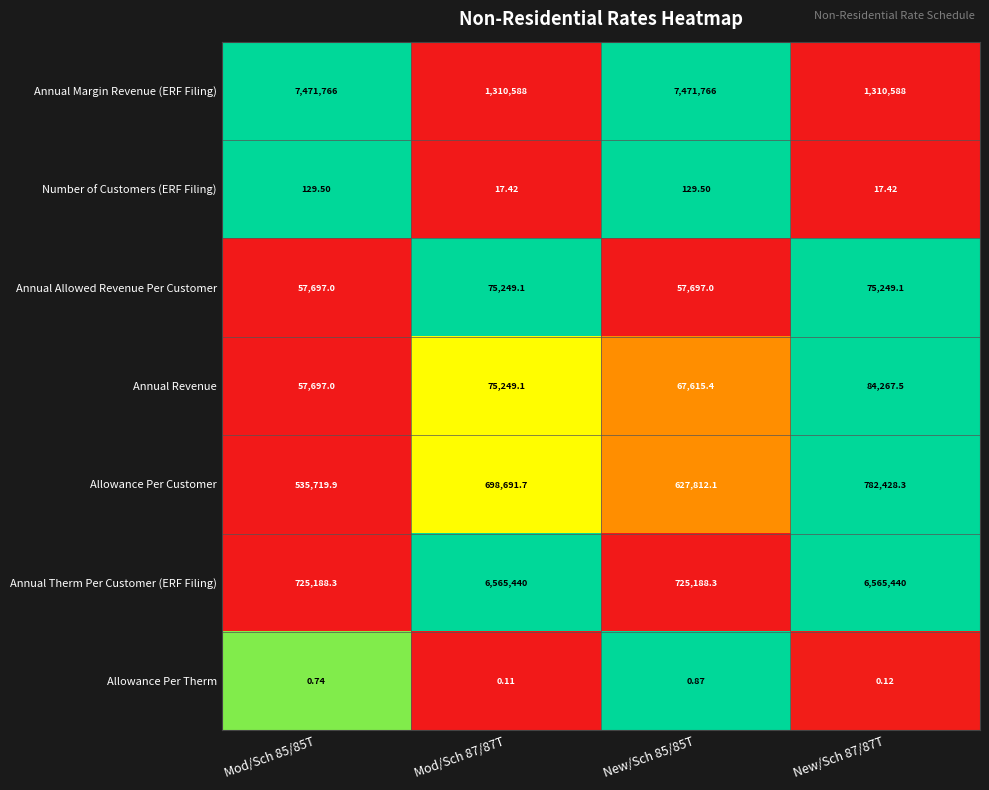

Rank the series by their maximum value, from lowest to highest.

Allowance Per Therm, Number of Customers (ERF Filing), Annual Allowed Revenue Per Customer, Annual Revenue, Allowance Per Customer, Annual Therm Per Customer (ERF Filing), Annual Margin Revenue (ERF Filing)